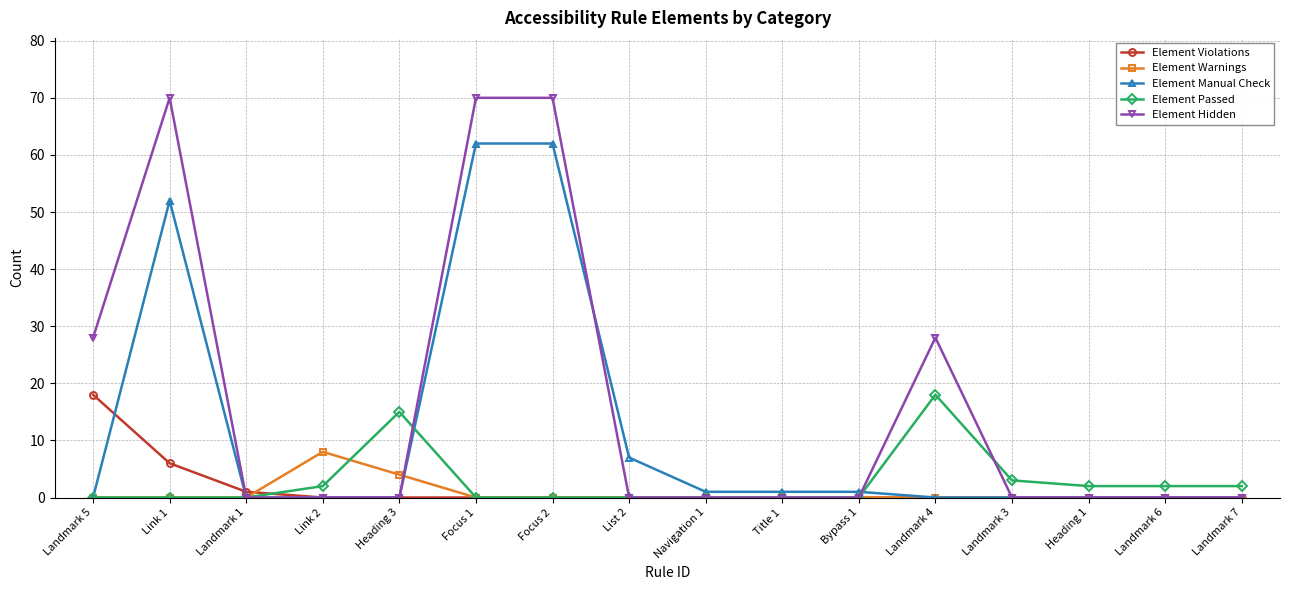

Which category has the highest value in the Element Warnings series?

Link 2